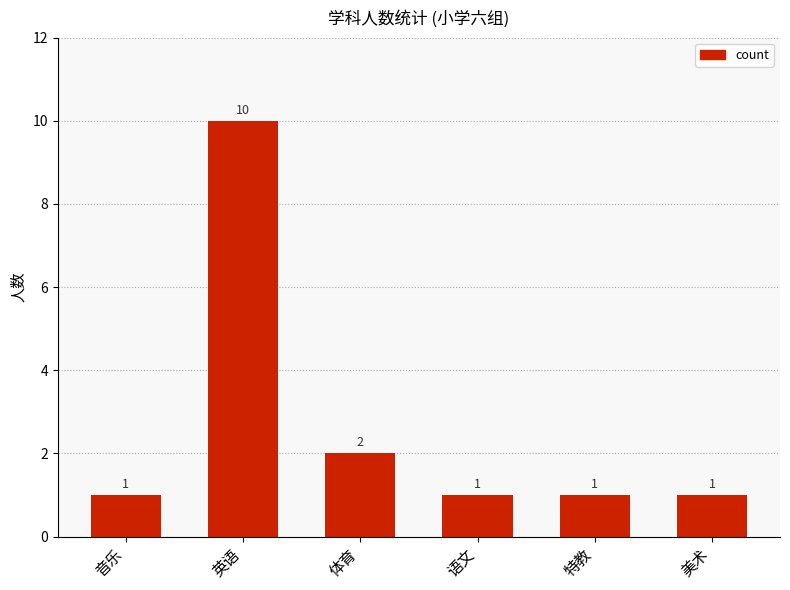

The value at 体育 is 2. True or false?

True